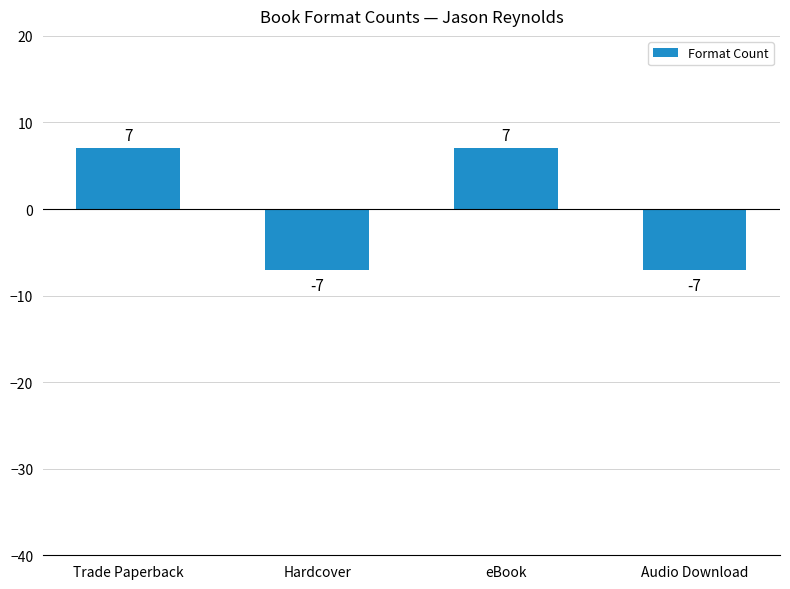

What is the change in value from eBook to Audio Download?

-14